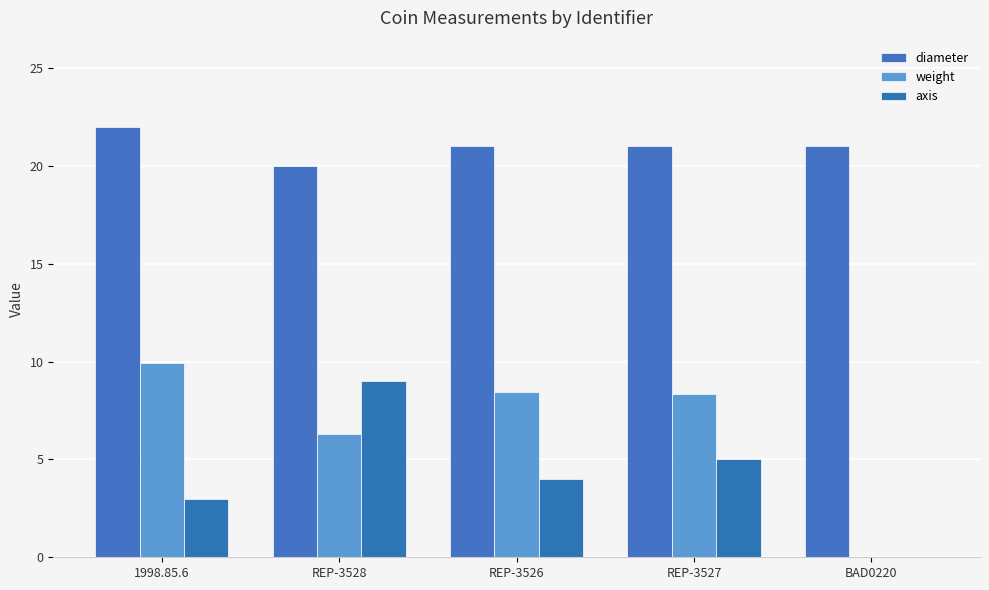

Which series has the largest total across all categories?

diameter